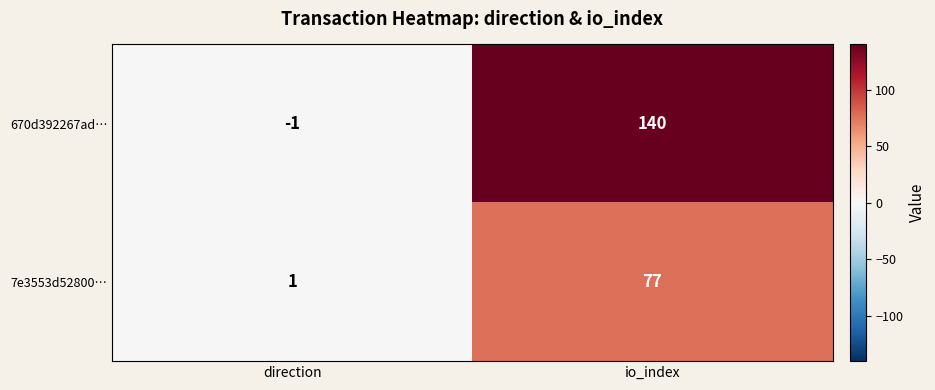

True or false: 670d392267ad… has a value of 140 at io_index.

True